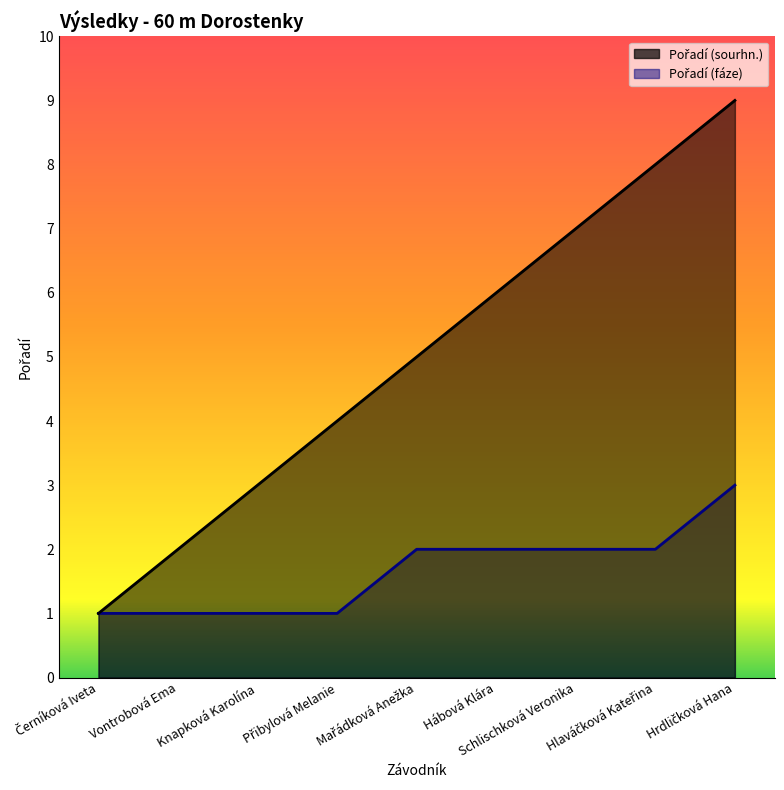

How many values in the Pořadí (fáze) series exceed 2?

1